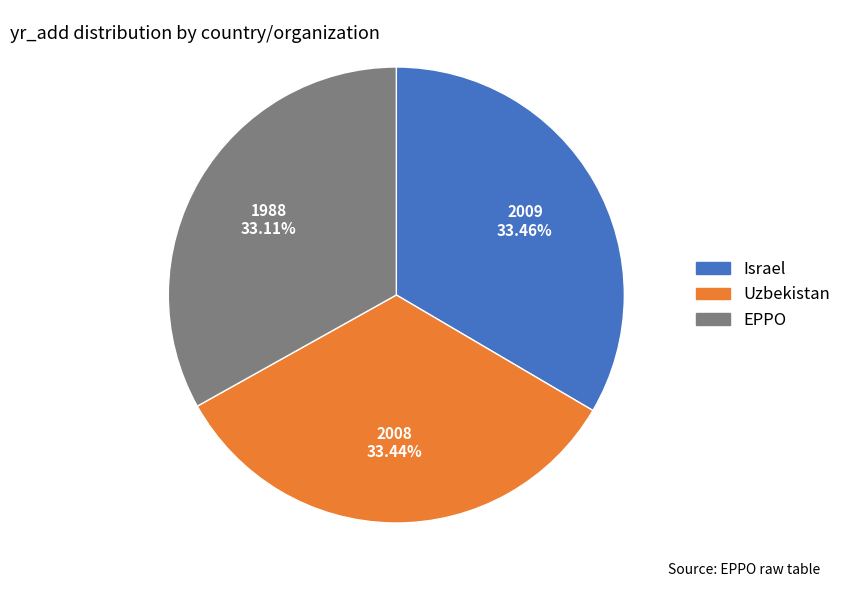

How many segments does this pie chart have?

3